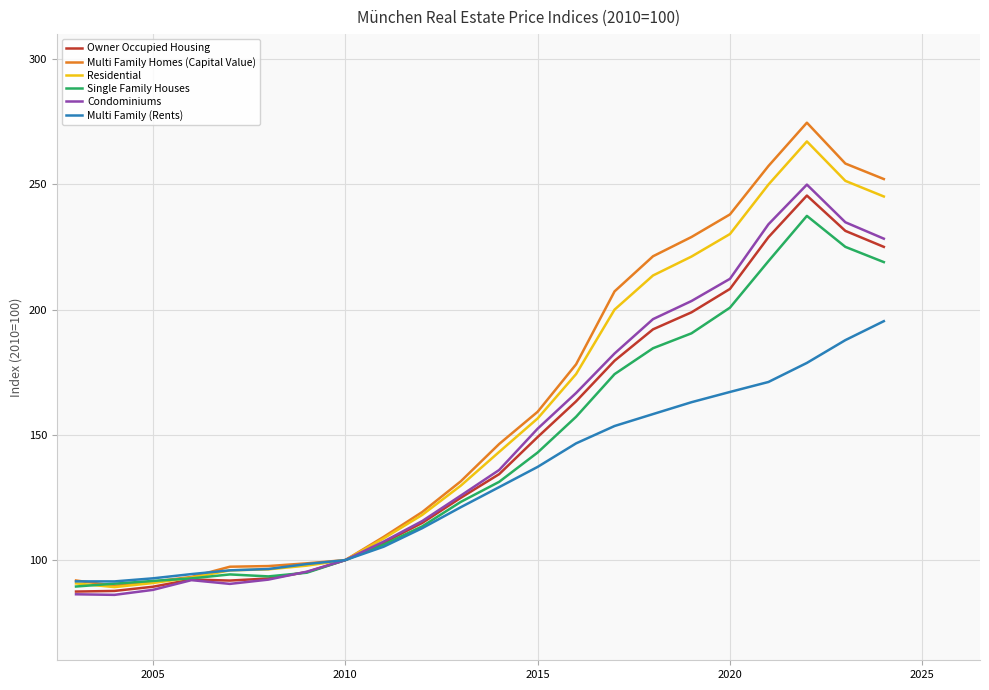

What is the minimum value for Multi Family (Rents)?

91.5